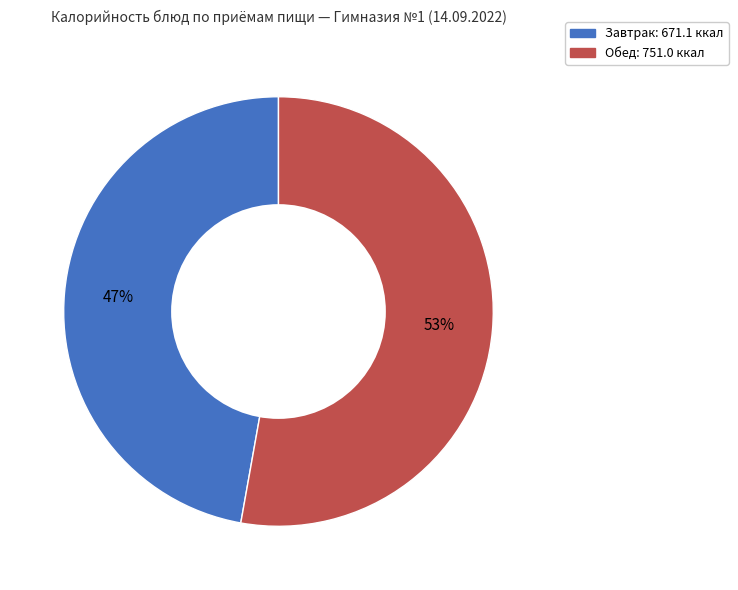

Does any single category account for the majority?

Yes